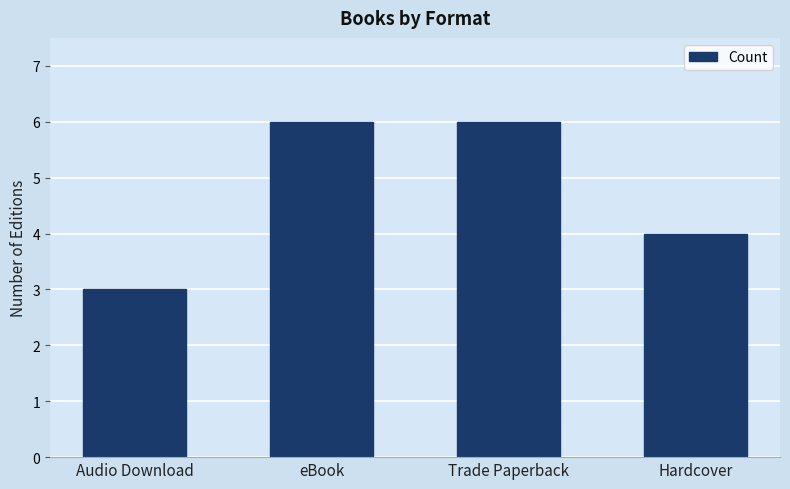

Does the chart contain stacked bars?

No